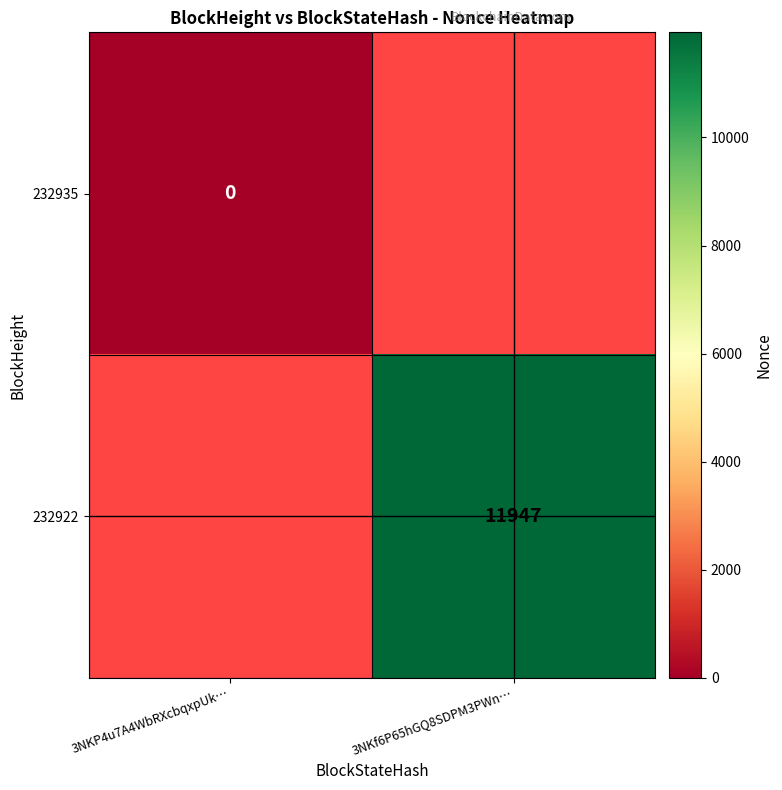

The 232922 series shows 17426 at 3NKf6P65hGQ8SDPM3PWn…. True or false?

False